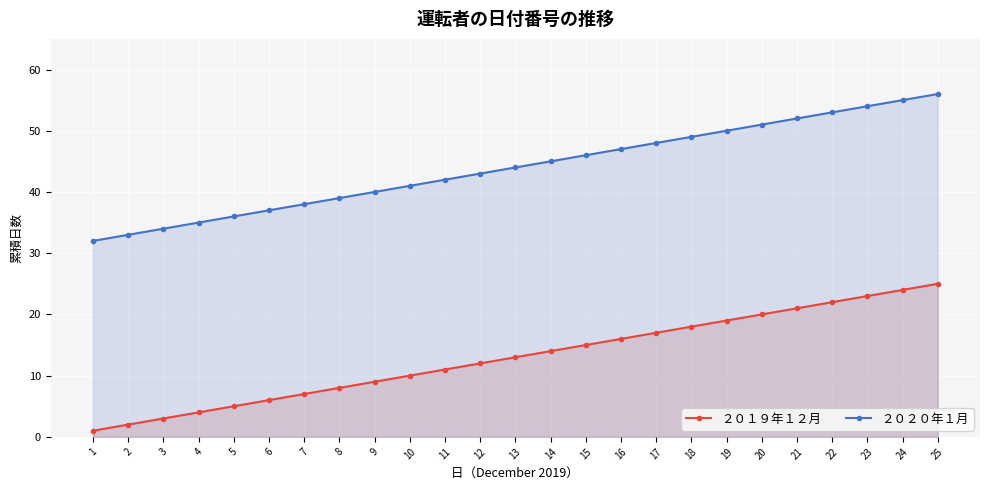

How many lines are shown in the chart?

2